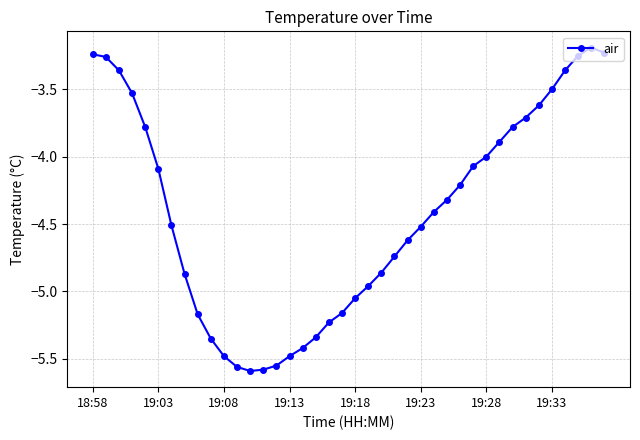

What is the difference between the maximum and second lowest values?

2.4